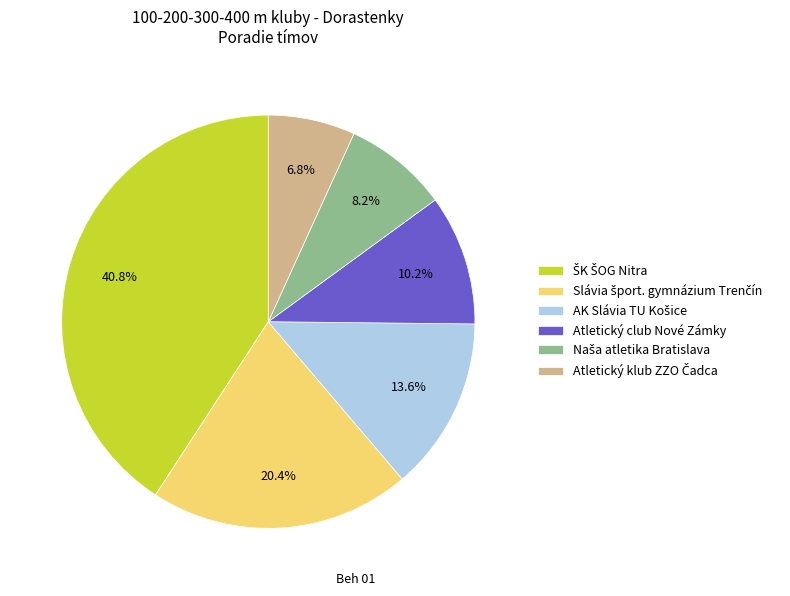

To the nearest percent, what is the difference between the largest and smallest slice percentages?

34%